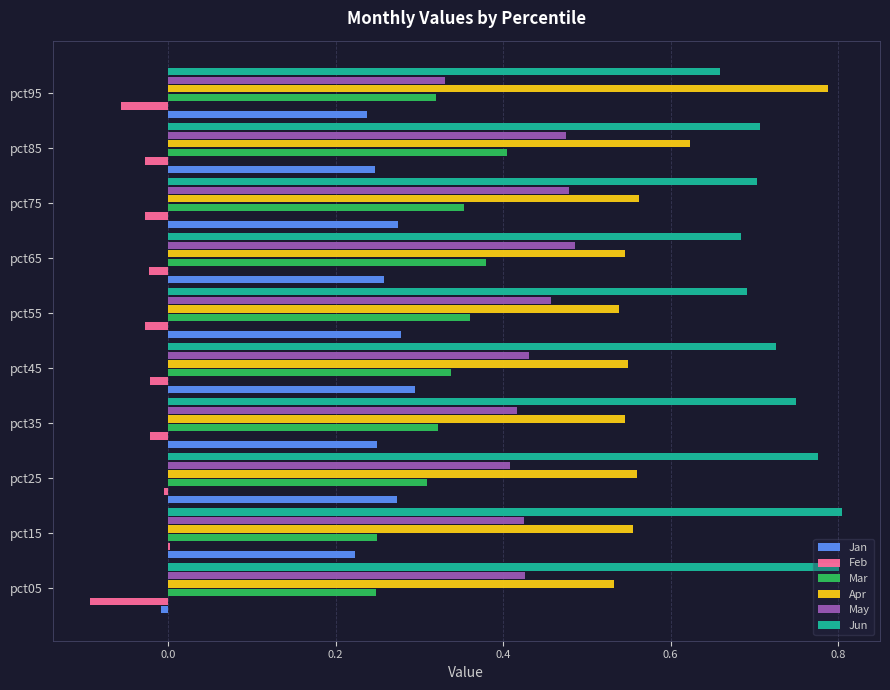

Is it true that Mar equals 0.1 at pct15?

False